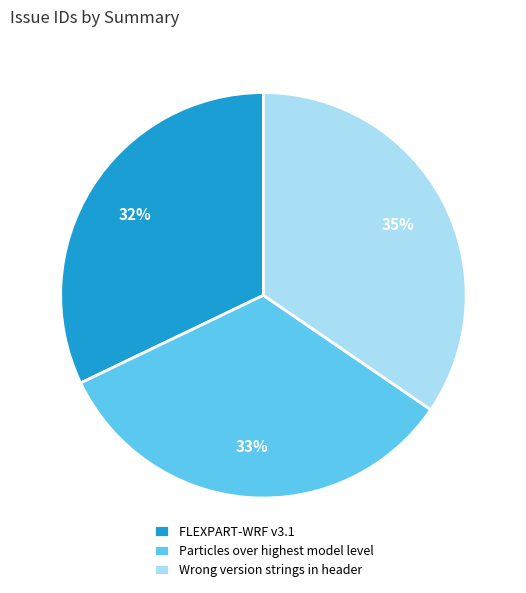

To the nearest percent, what is the average slice percentage?

33%